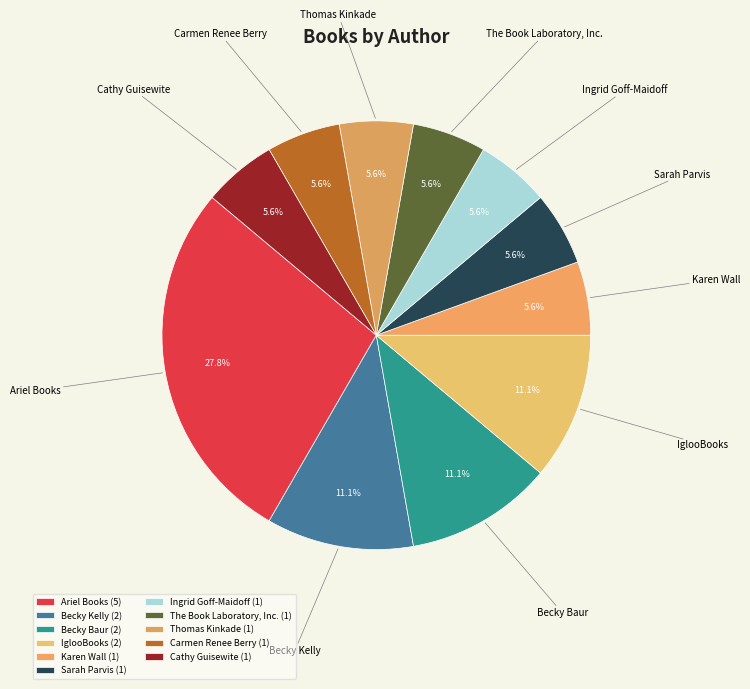

Do Becky Baur and Cathy Guisewite together represent more than half of the pie?

No